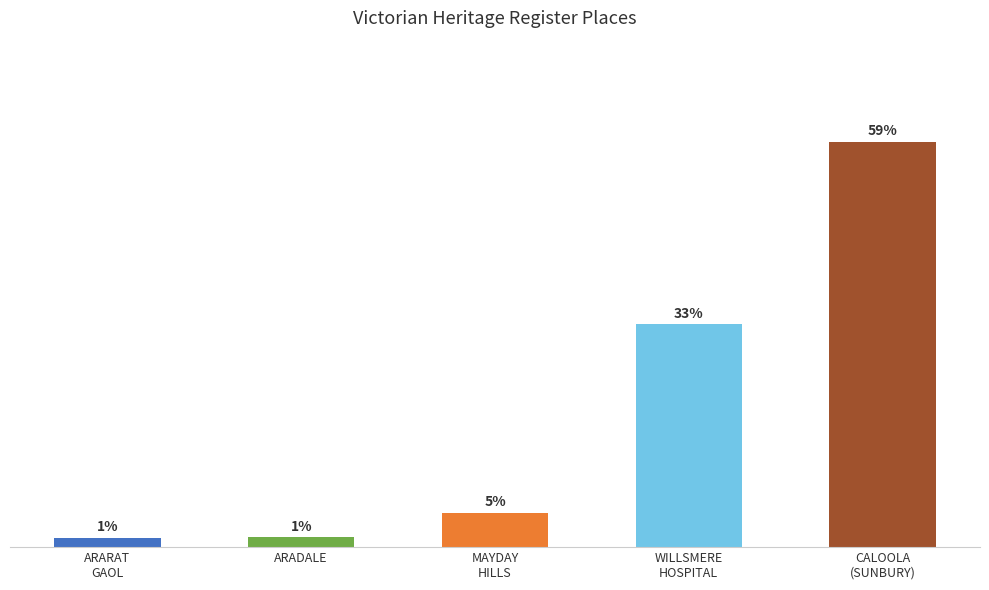

Is it true that the value at WILLSMERE
HOSPITAL is 622?

True